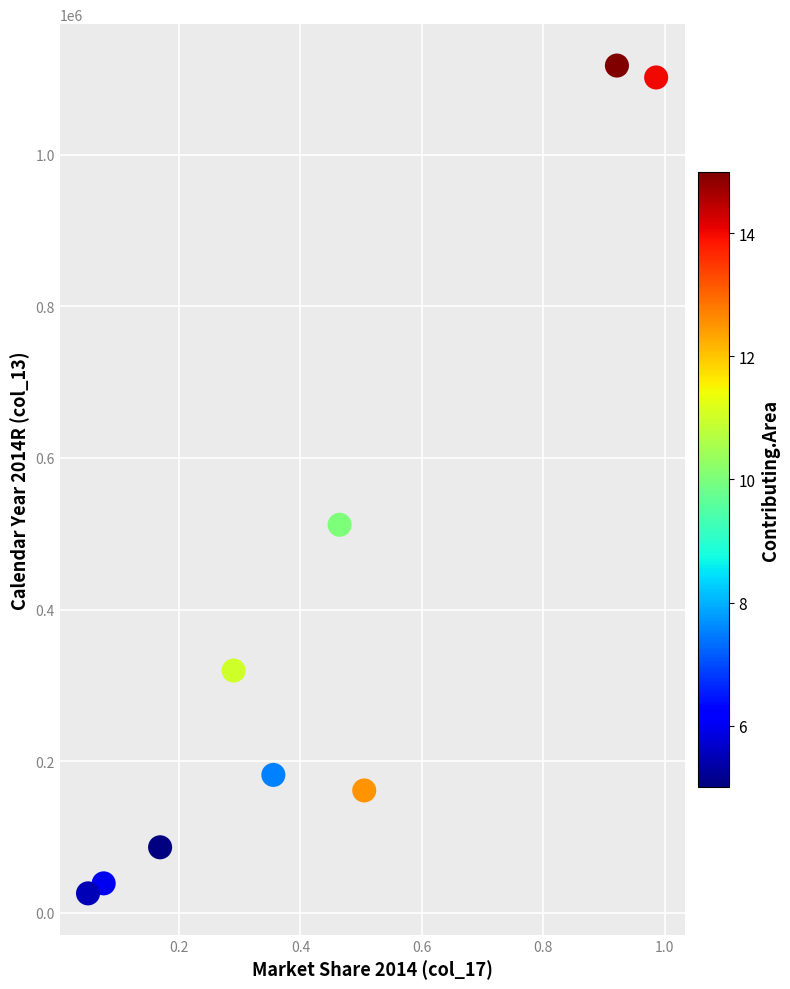

What is the average Y value?

393900.0